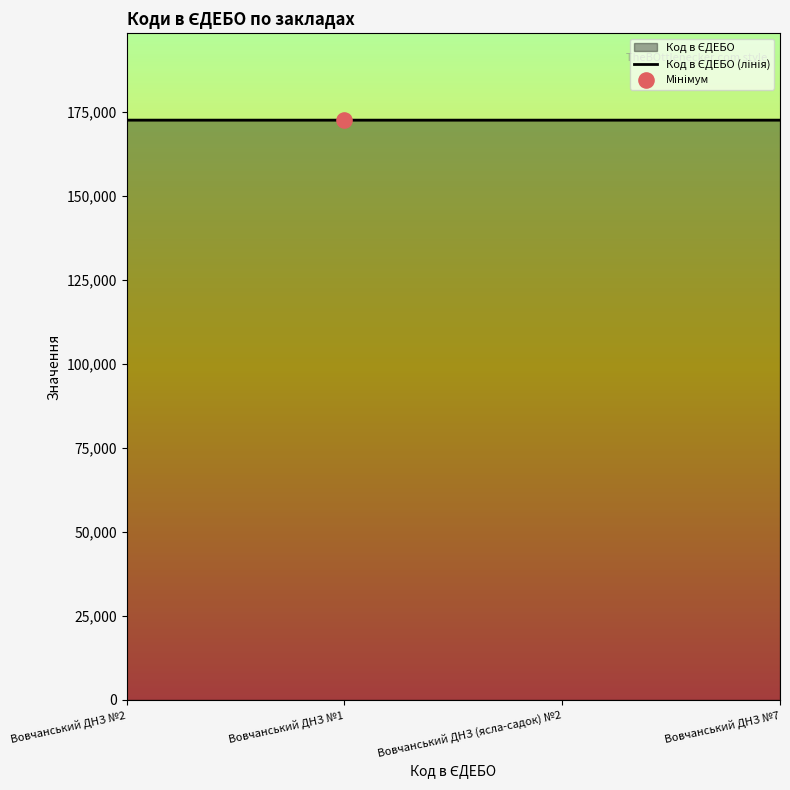

Approximately how many times larger is the value at Вовчанський ДНЗ №1 compared to Вовчанський ДНЗ №2?

1.0